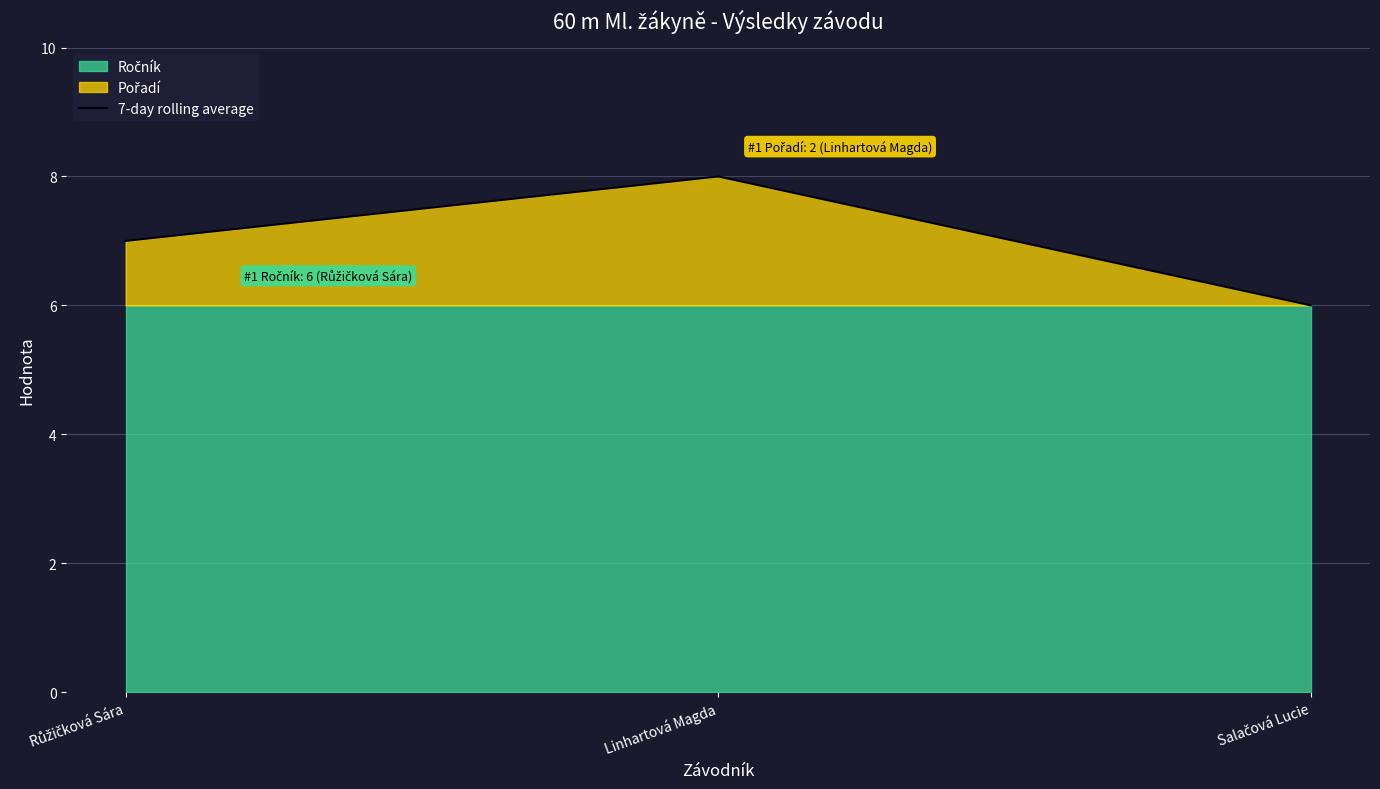

Which category has the lowest value across all series?

Salačová Lucie